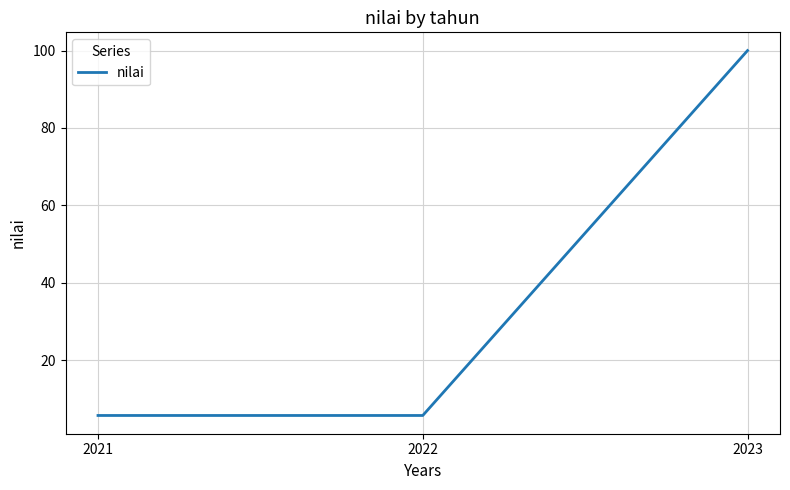

The chart shows a value of 5.7 at 2021. True or false?

True